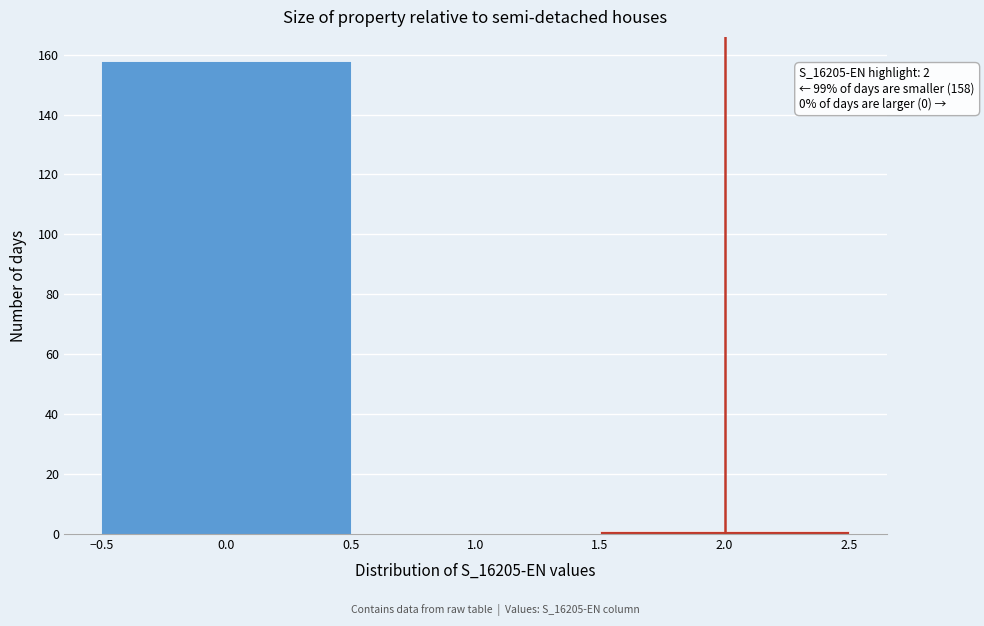

Which range on the x-axis has the tallest bar?

-0.5 to 0.5